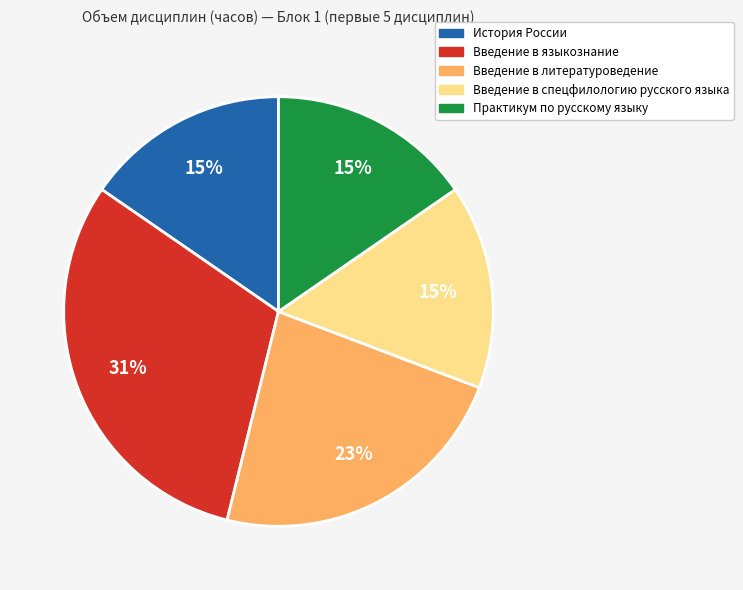

Approximately how many times larger is the value at Введение в литературоведение compared to Введение в спецфилологию русского языка?

1.5